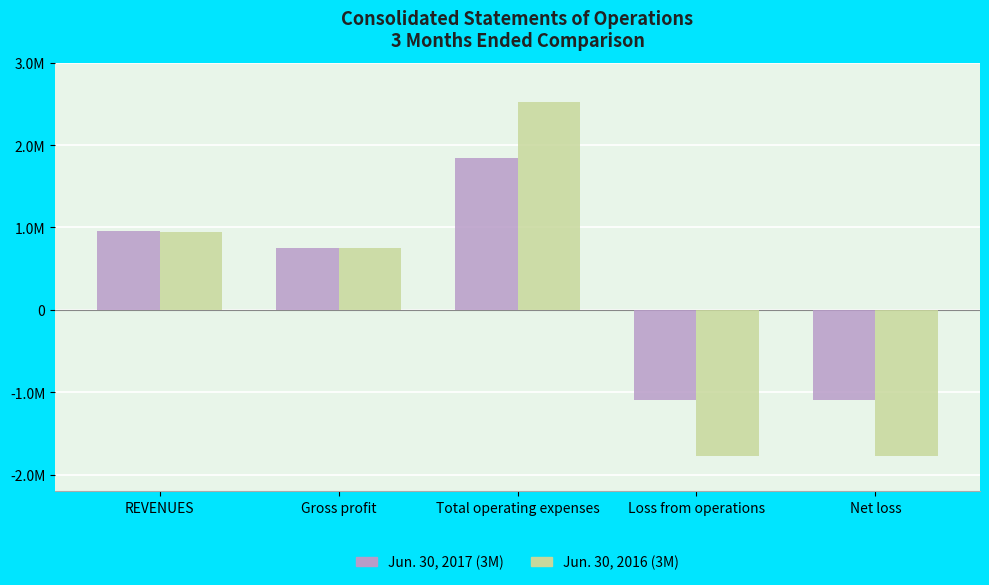

What is the maximum value shown in the chart?

2527894